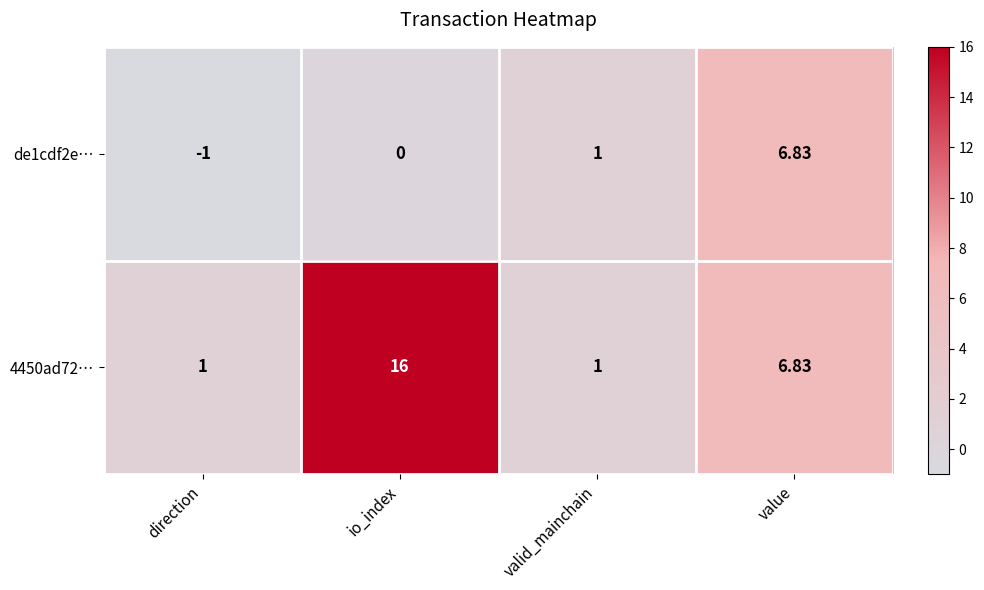

At which label does de1cdf2e… reach its peak?

value